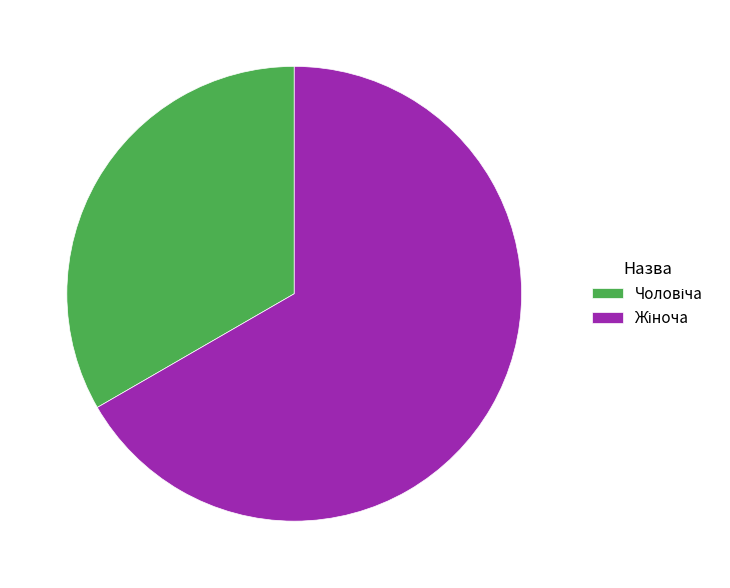

Is there any slice that represents more than half of the pie?

Yes